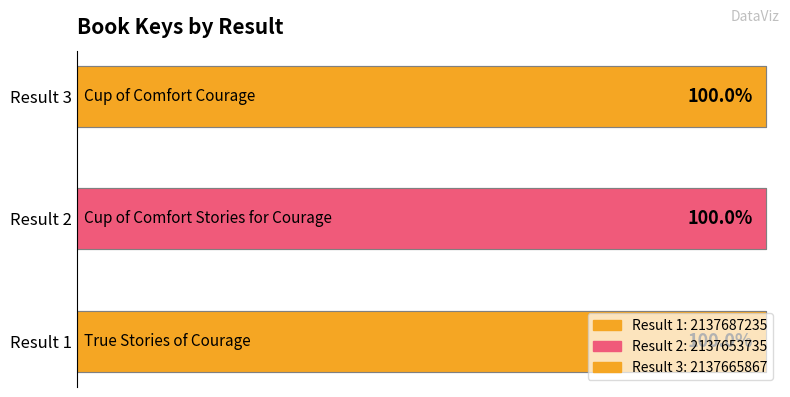

Is it true that the value at 1 is 2137687235?

True